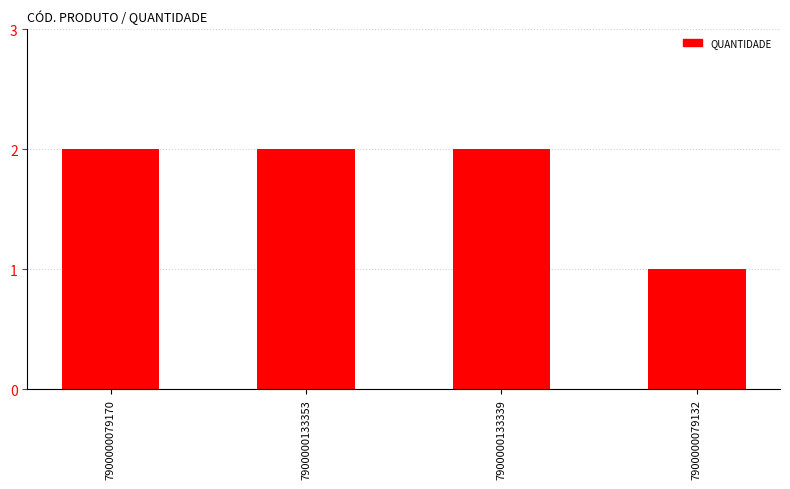

At which category does the chart reach its minimum across all series?

7900000079132